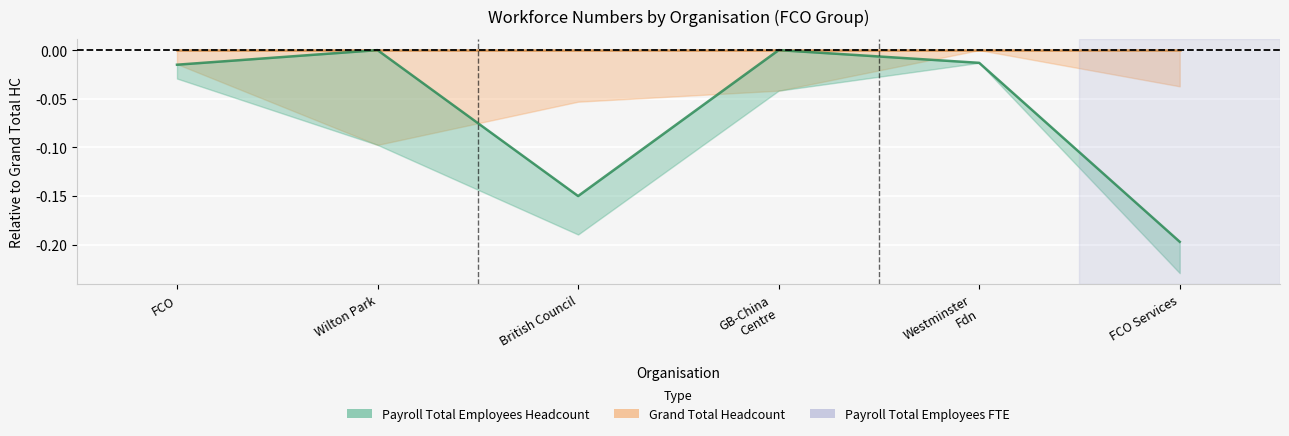

What is the label of the 5th point from the right?

Wilton Park